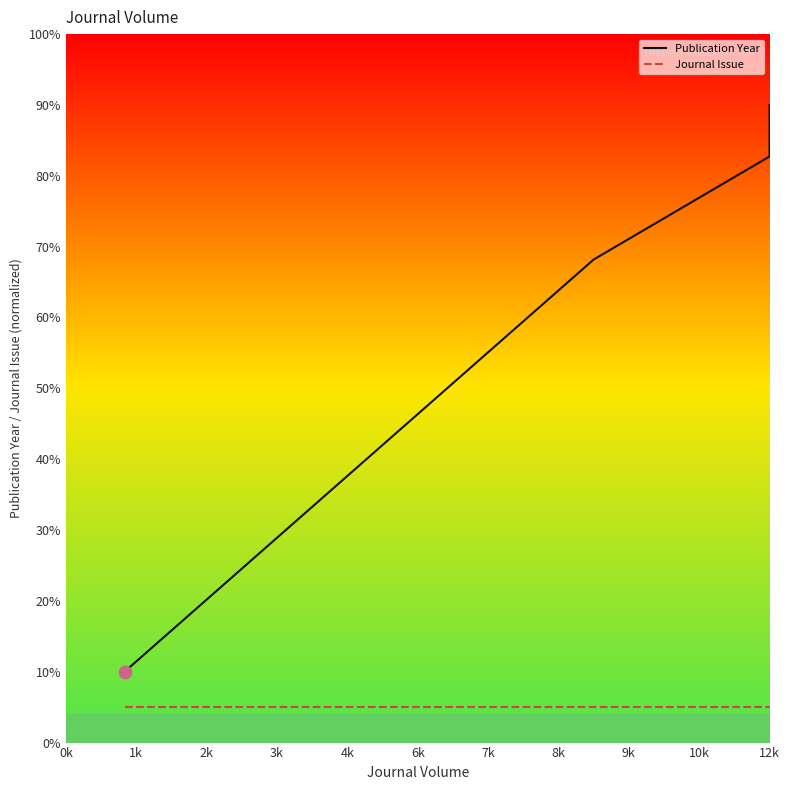

At how many categories does at least one series exceed 64?

4